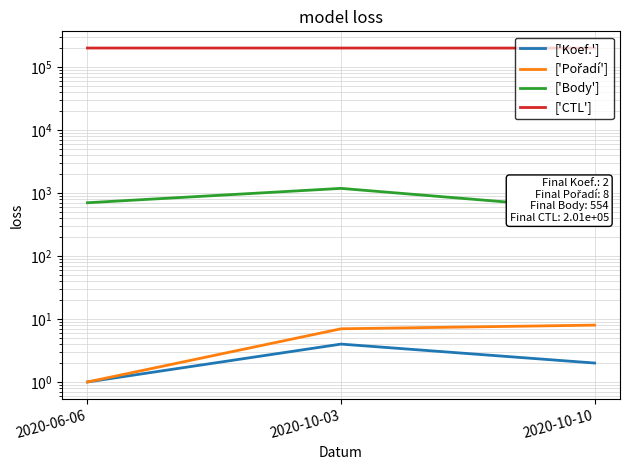

How many data points in ['Body'] are less than 703?

1